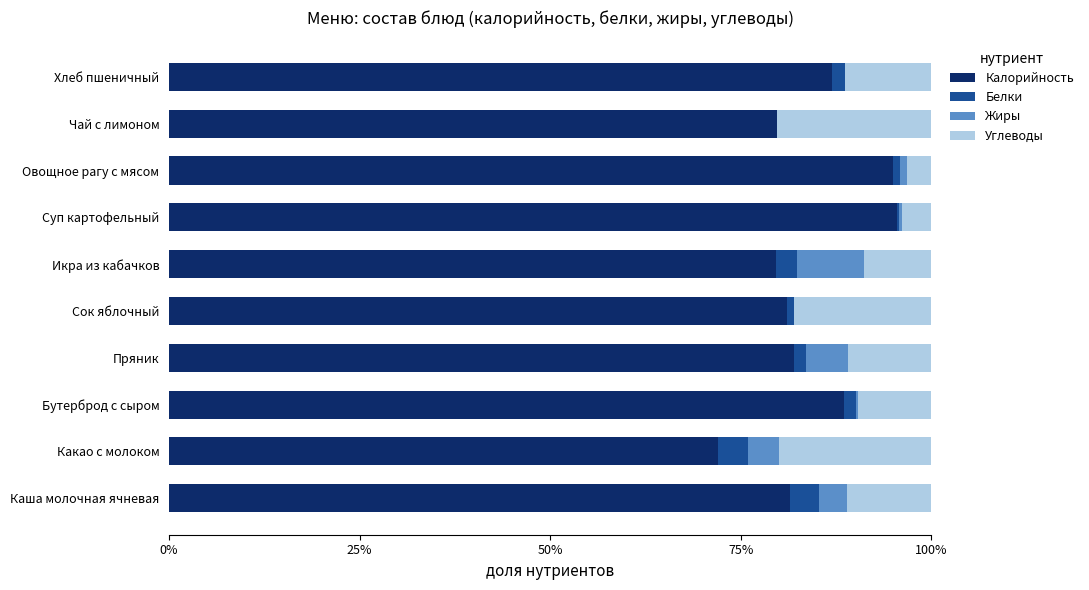

What are all the series names shown in the legend?

Калорийность, Белки, Жиры, Углеводы